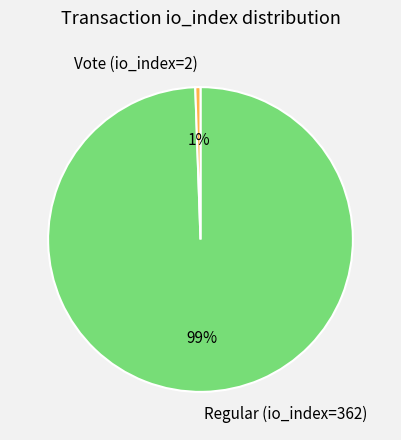

Combined, do Regular (io_index=362) and Vote (io_index=2) account for over 50%?

Yes